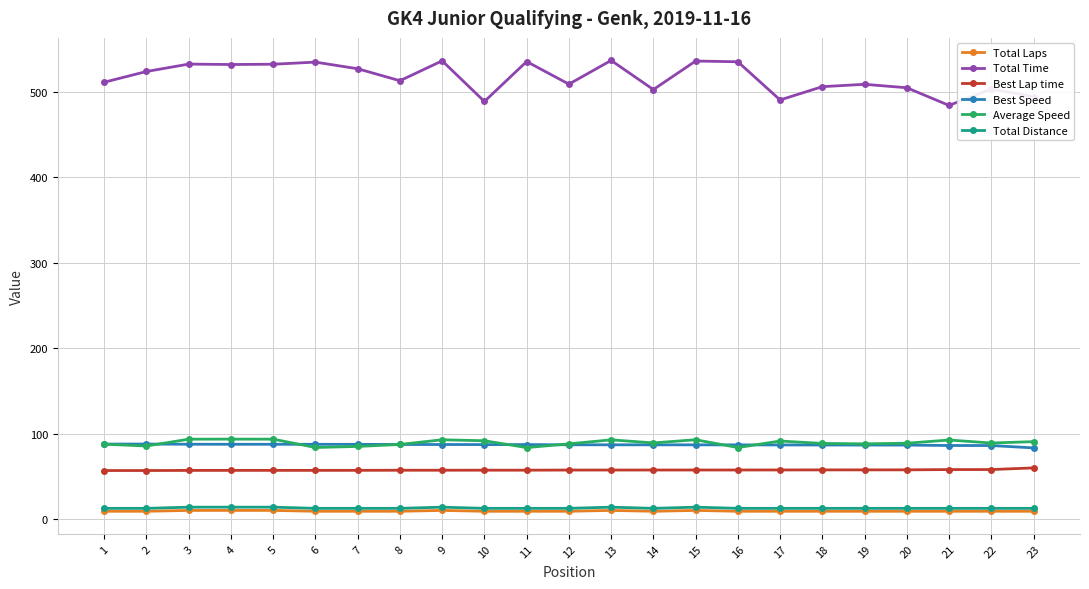

Which series has the largest range (max minus min)?

Total Time